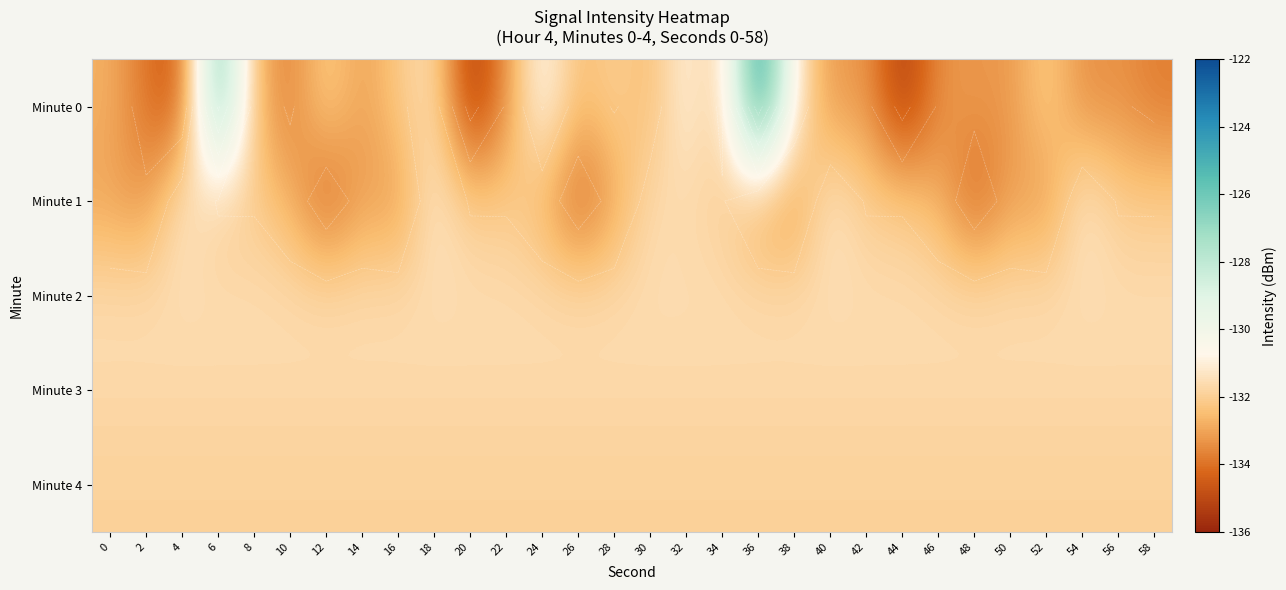

What is the average value of the Minute 1 series?

-132.5